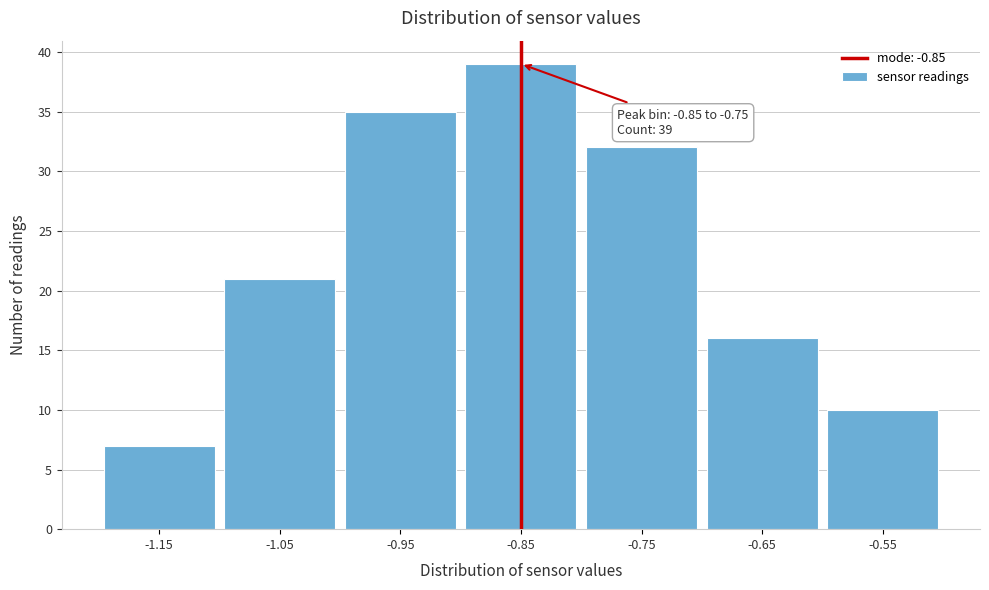

Reading left to right, extract all data points from this chart.

-1.15=7	-1.05=21	-0.95=35	-0.85=39	-0.75=32	-0.65=16	-0.55=10